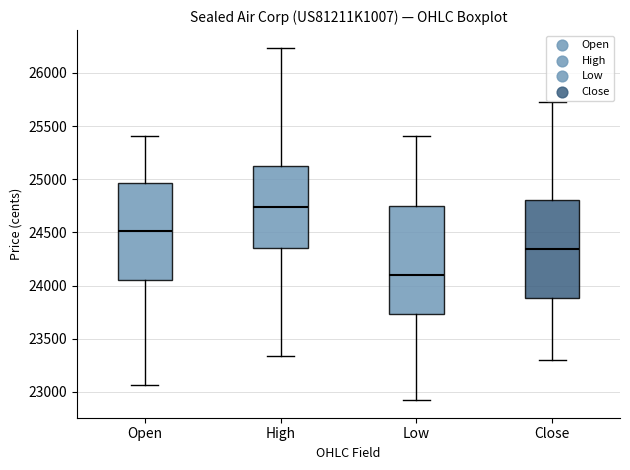

Comparing the boxes themselves (not the whiskers), which one is the tallest?

Low